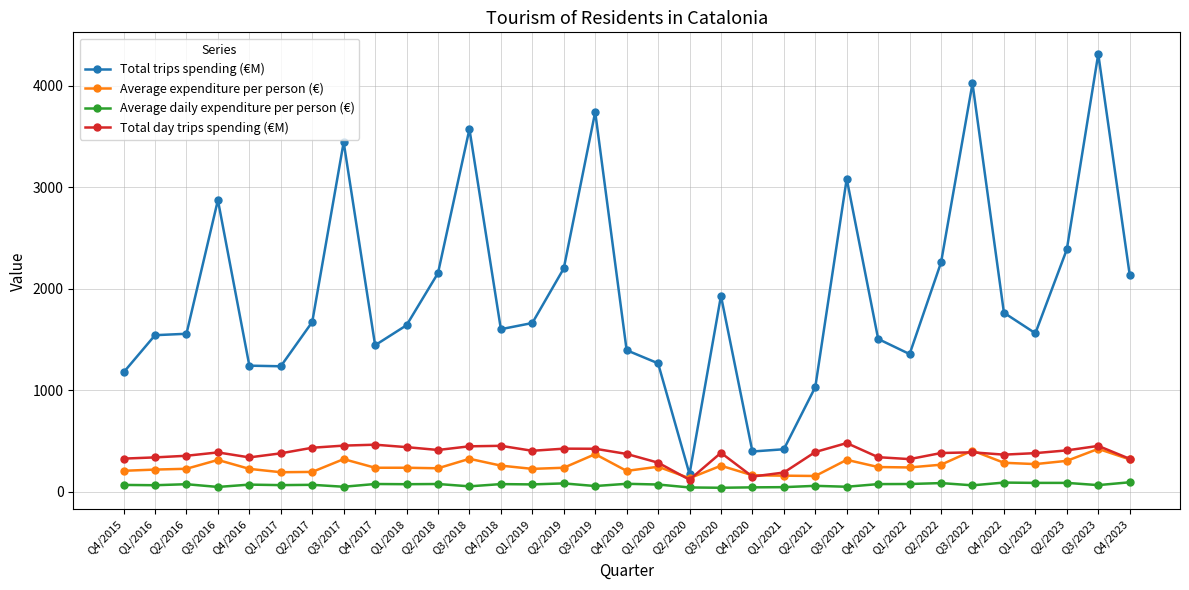

What is the greatest value displayed?

4310